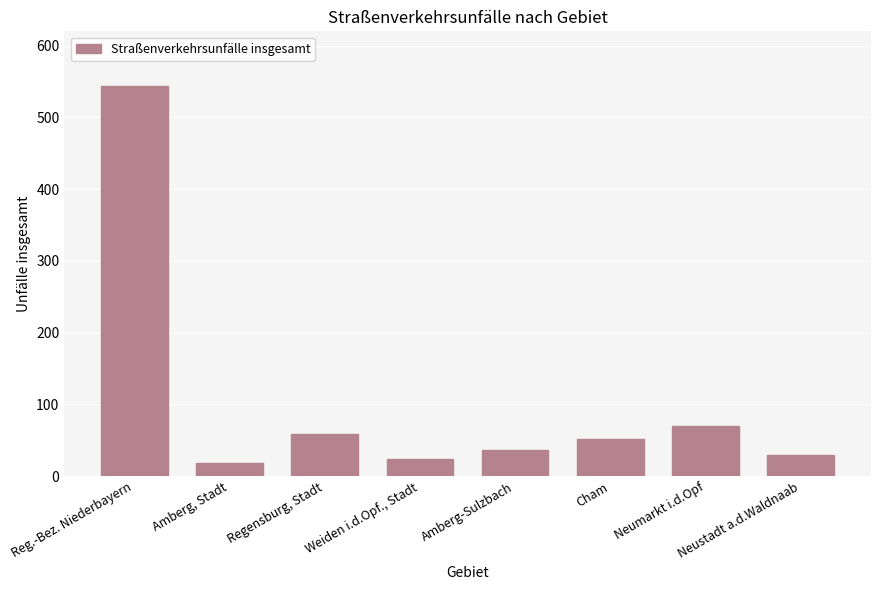

True or false: the data shows 970 at Reg.-Bez. Niederbayern.

False